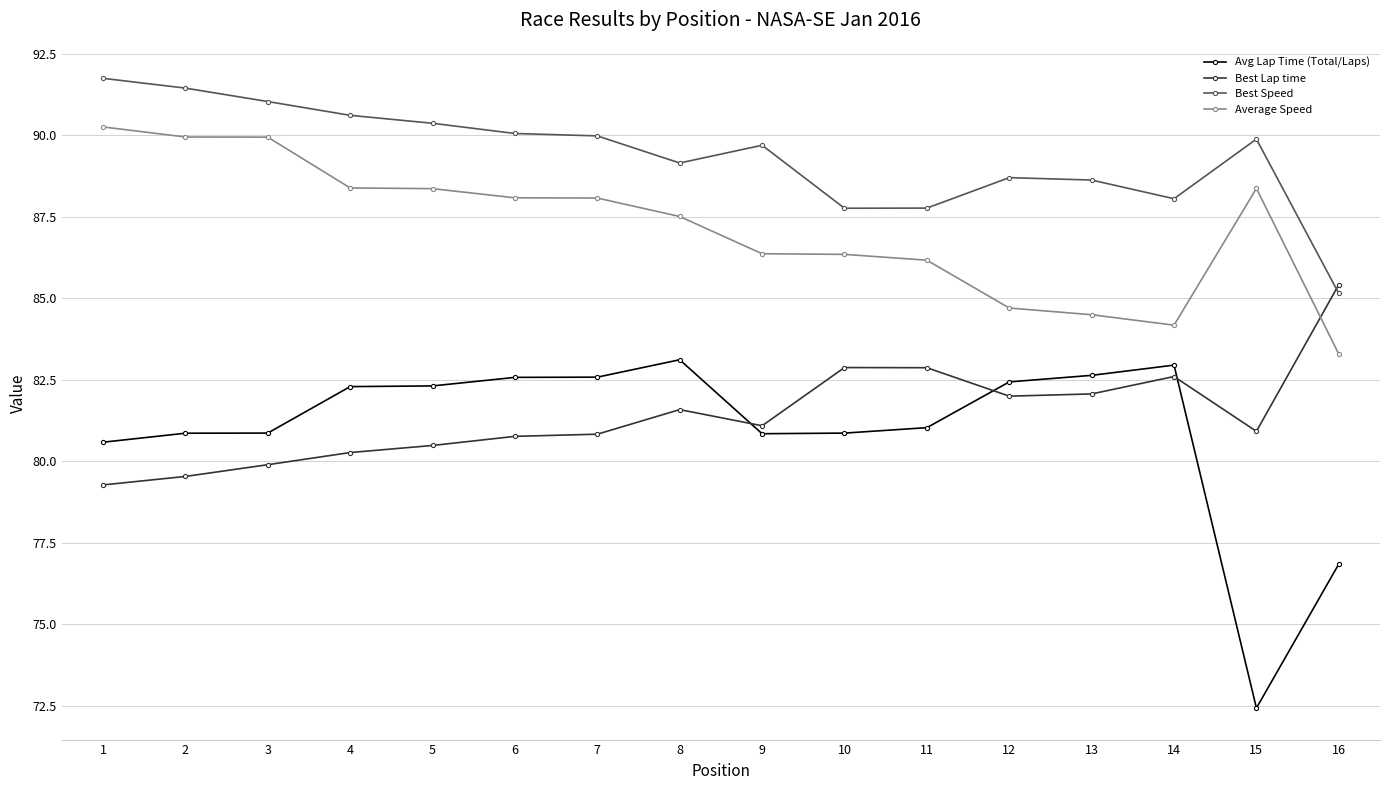

List the series in order of their peak value, lowest first.

Avg Lap Time (Total/Laps), Best Lap time, Average Speed, Best Speed